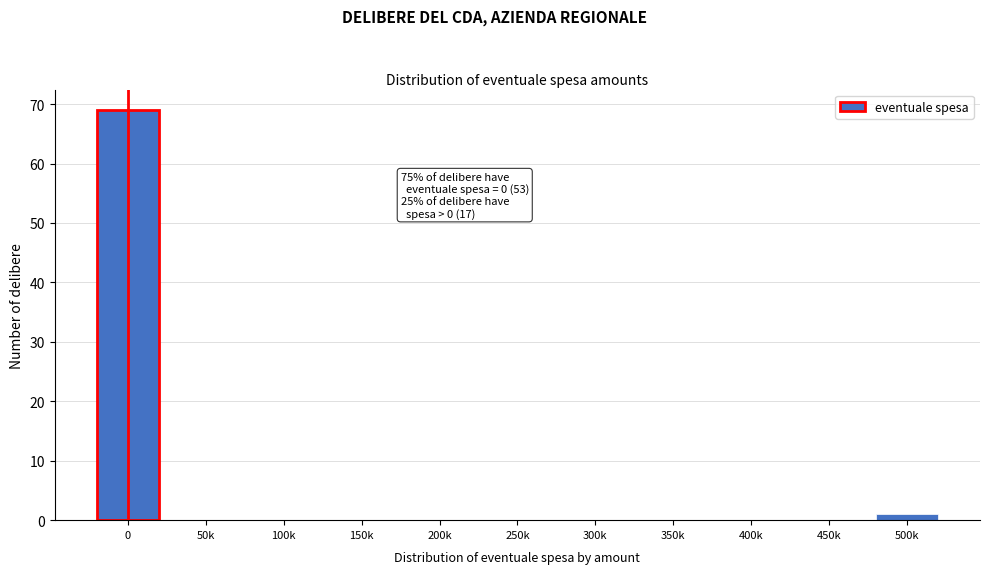

Reading left to right, transcribe all the data shown in this chart.

0=69	50k=0	100k=0	150k=0	200k=0	250k=0	300k=0	350k=0	400k=0	450k=0	500k=1